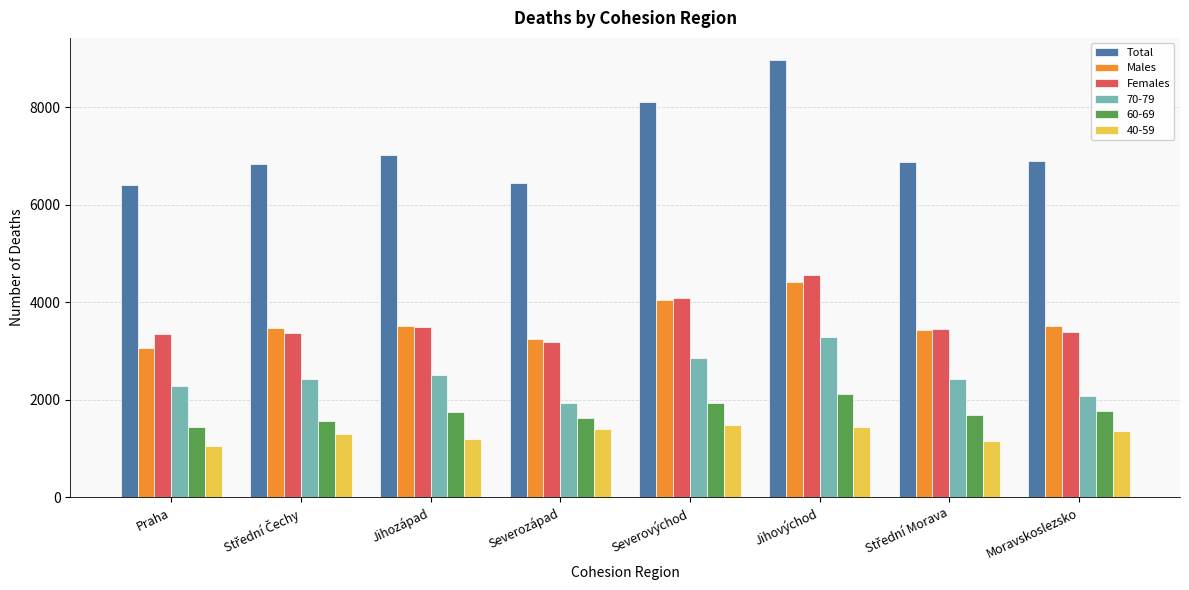

At which category is the sum across all series the highest?

Jihovýchod